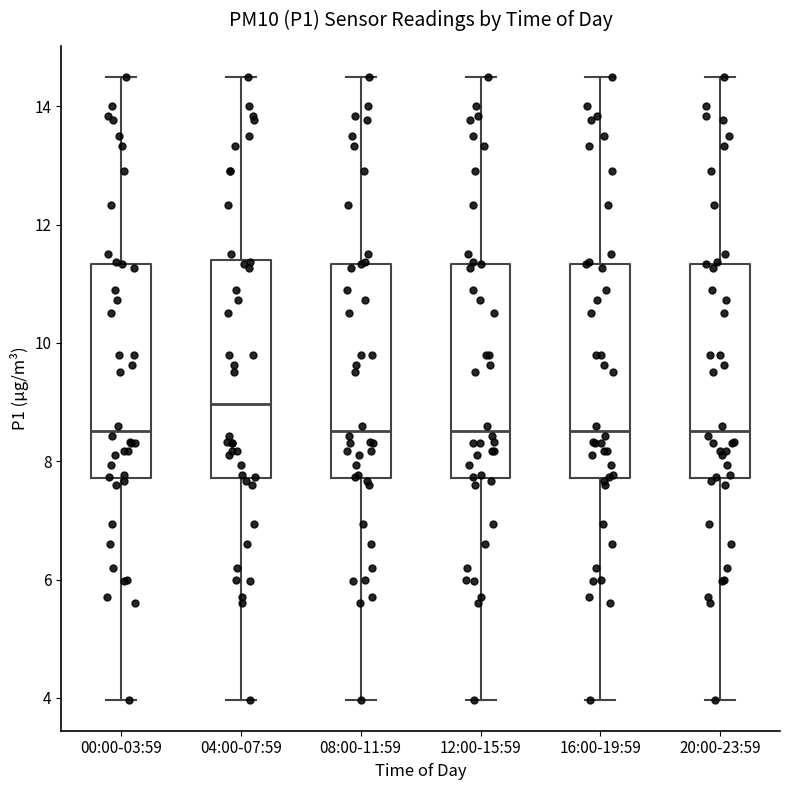

Reading left to right, read every box against the y-axis: the position of its median line, the range the box covers, and the ends of its whiskers. The values are not printed on the chart, so give them approximately, as read against the axis.

00:00-03:59: median 8.6, box 7.8 to 11.4, whiskers 4.0 to 14.6
04:00-07:59: median 9.0, box 7.8 to 11.4, whiskers 4.0 to 14.6
08:00-11:59: median 8.6, box 7.8 to 11.4, whiskers 4.0 to 14.6
12:00-15:59: median 8.6, box 7.8 to 11.4, whiskers 4.0 to 14.6
16:00-19:59: median 8.6, box 7.8 to 11.4, whiskers 4.0 to 14.6
20:00-23:59: median 8.6, box 7.8 to 11.4, whiskers 4.0 to 14.6